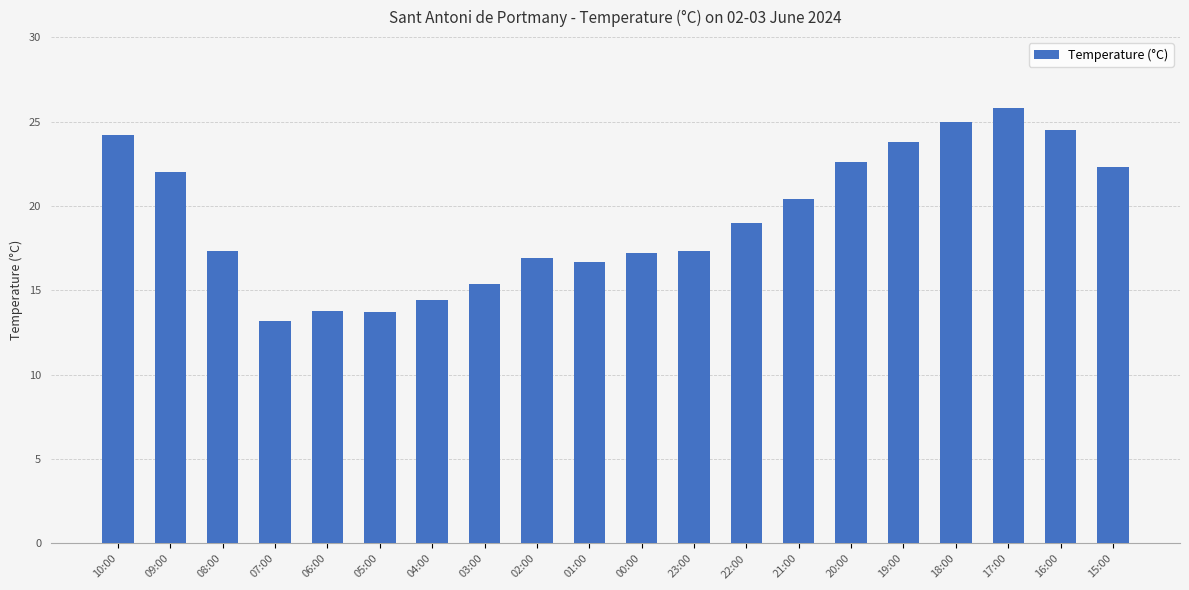

What is the change in value from 19:00 to 16:00?

+0.7